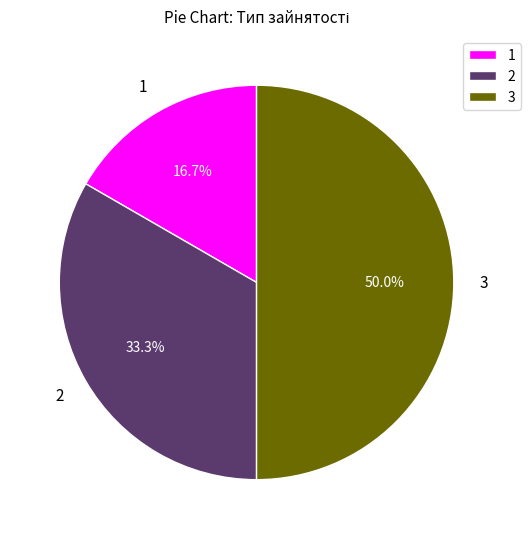

Does 2 represent more than half of the total?

No